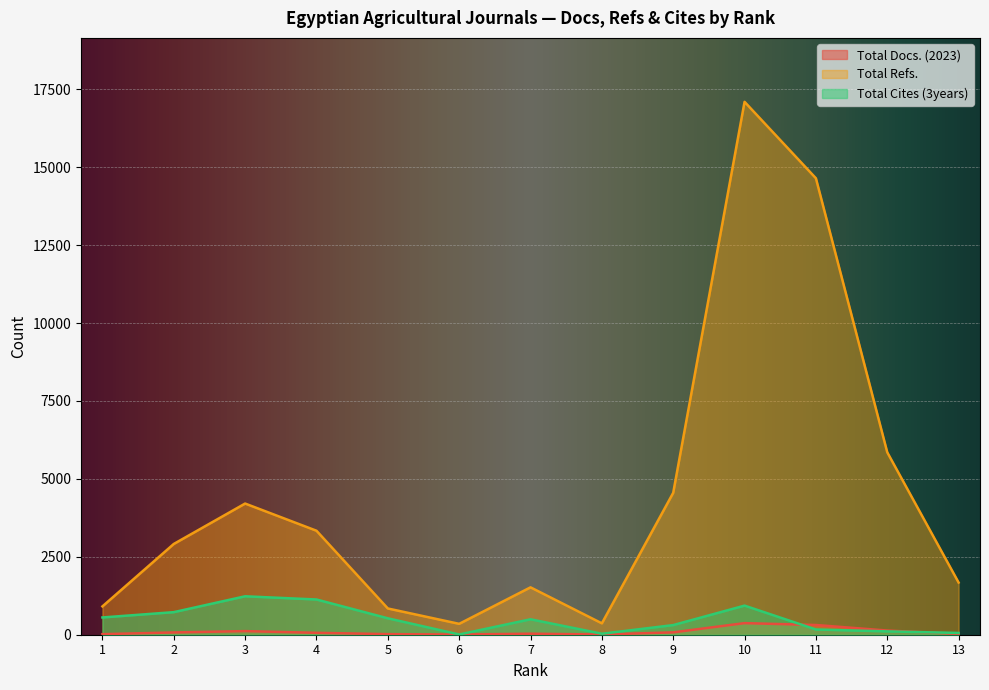

Where is the first local minimum for Total Docs. (2023)?

8